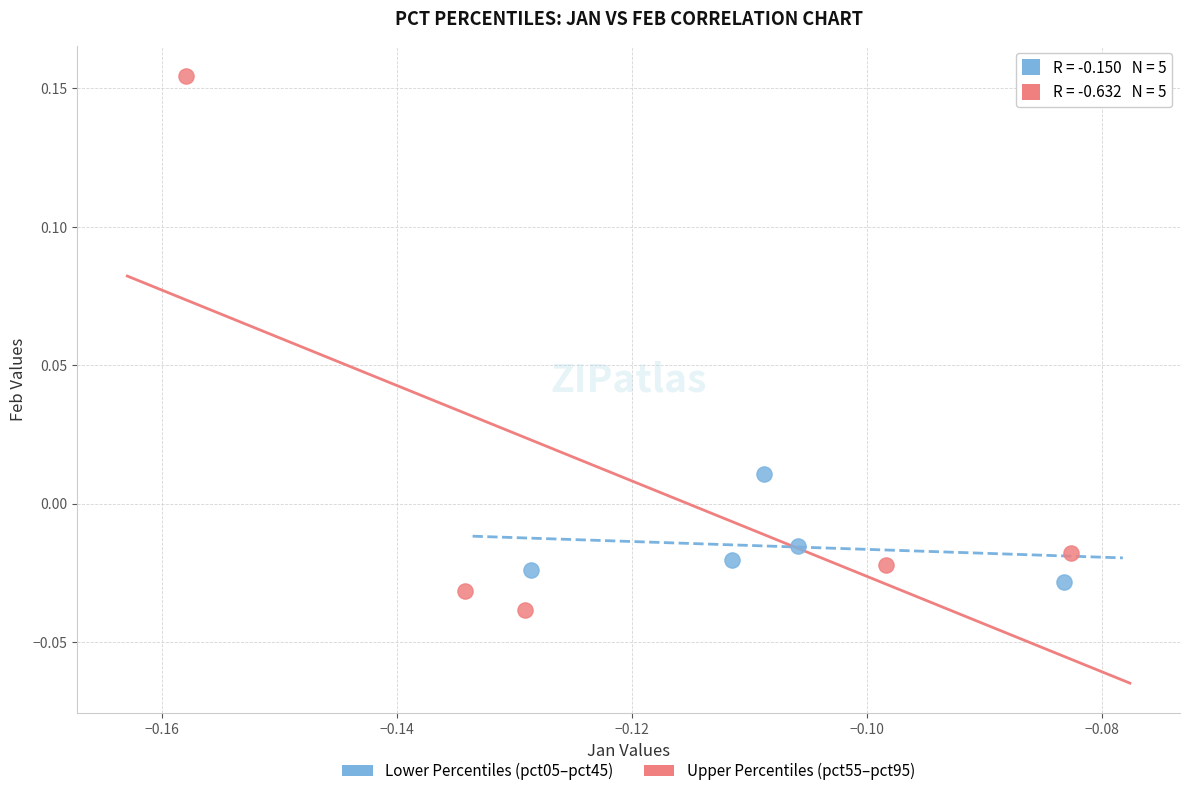

What are all the series names shown in the legend?

Lower Percentiles (pct05–pct45), Upper Percentiles (pct55–pct95)